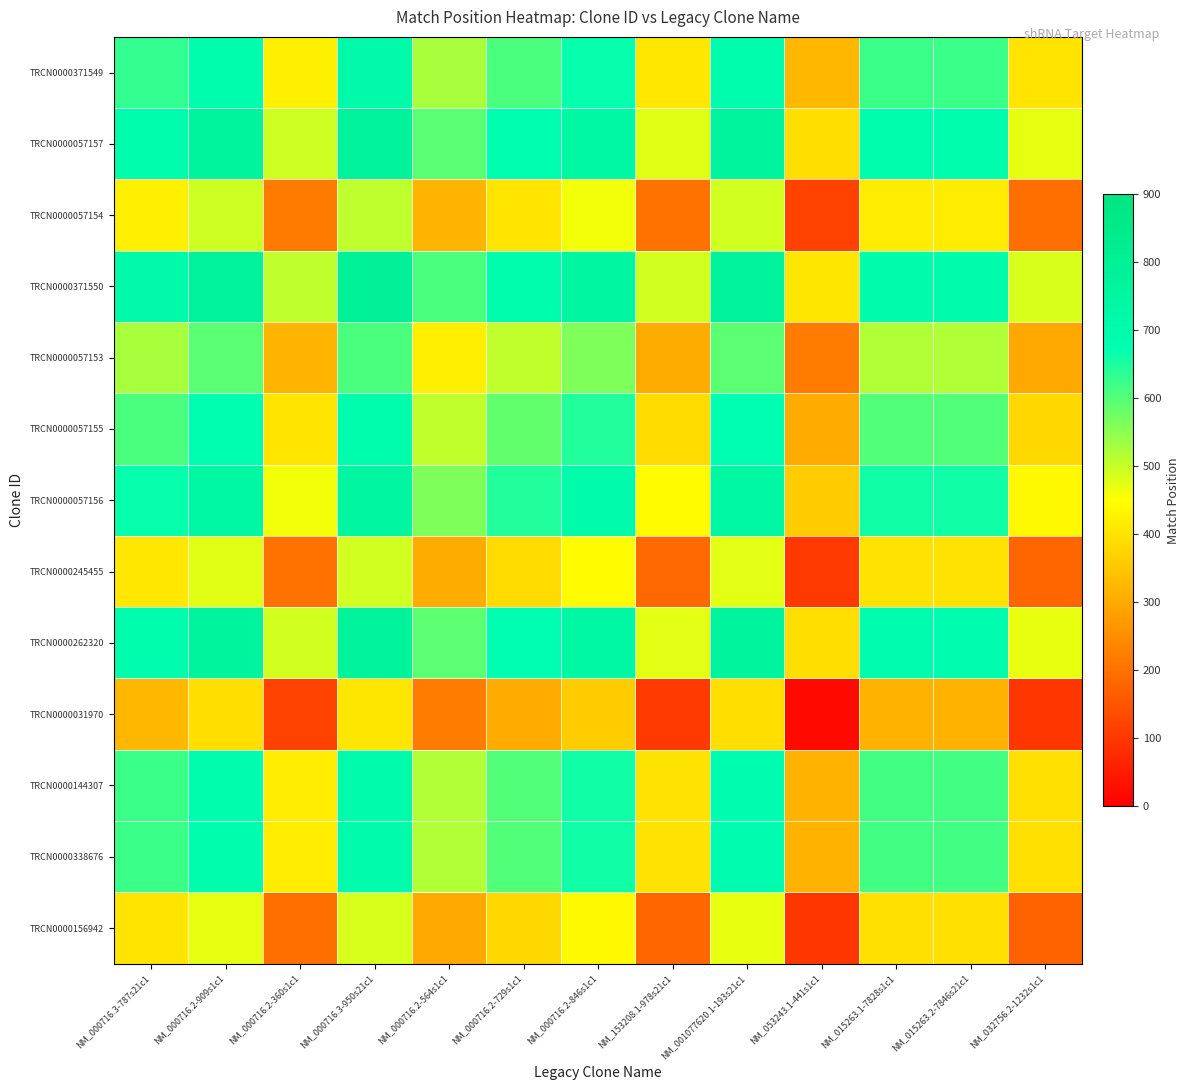

Which has a higher value, NM_000716.3-787s21c1 or NM_053243.1-441s1c1?

NM_000716.3-787s21c1